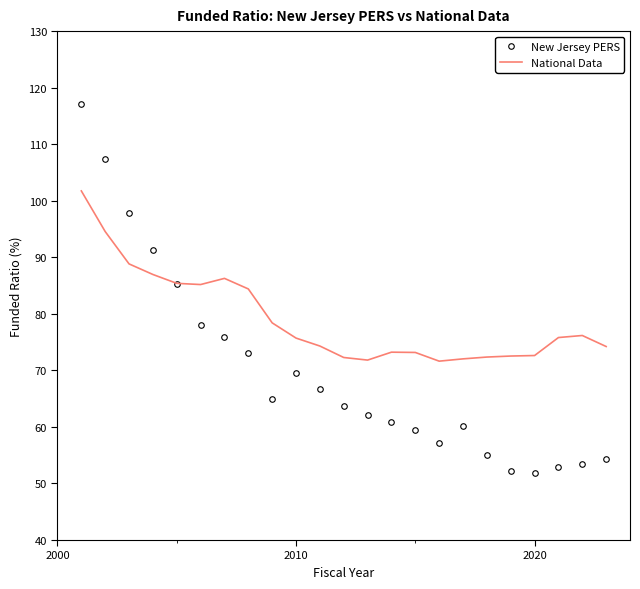

List the series in order of their peak value, lowest first.

National Data, New Jersey PERS